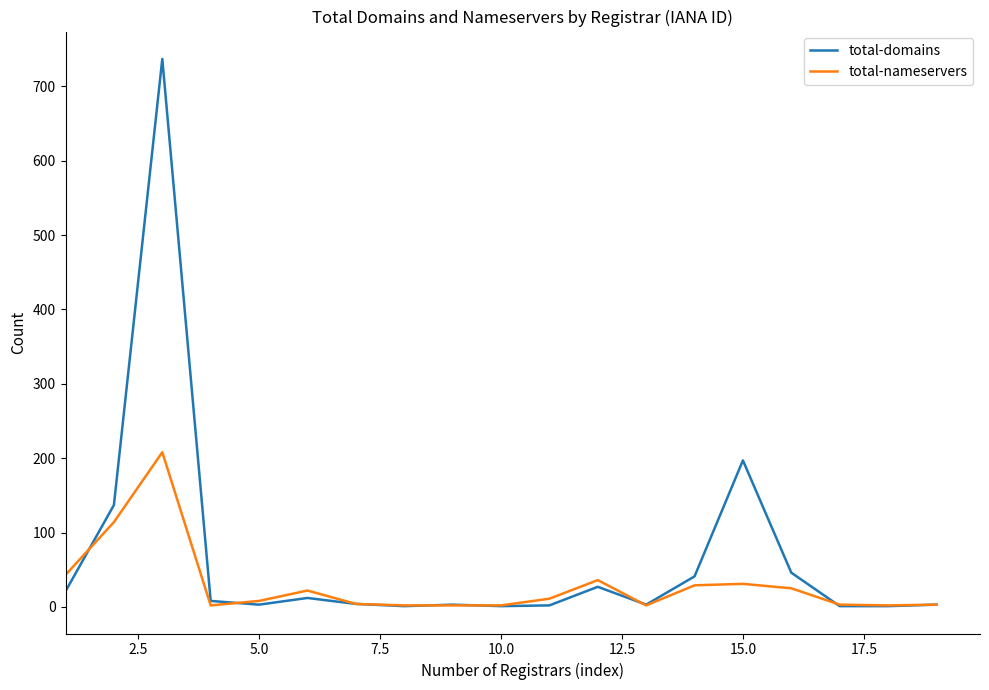

Which series has the largest total across all categories?

total-domains